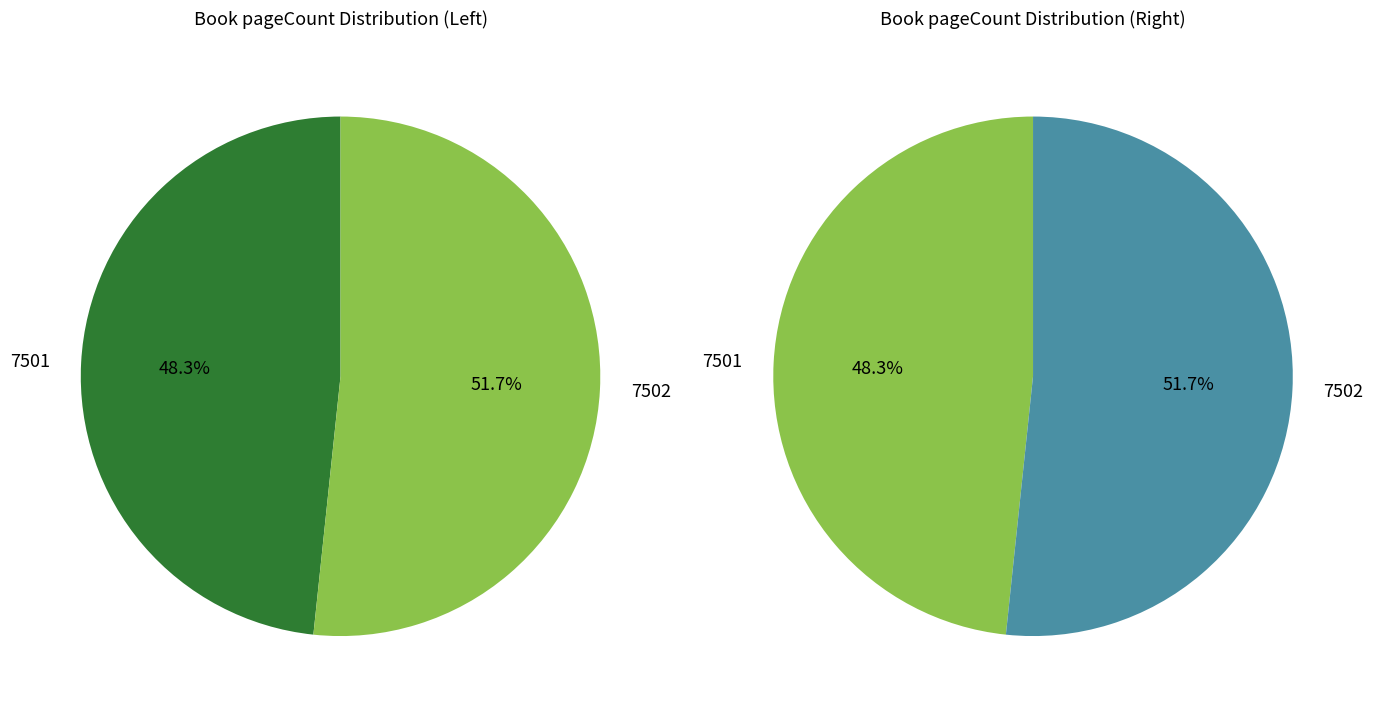

Which category accounts for the majority?

7502